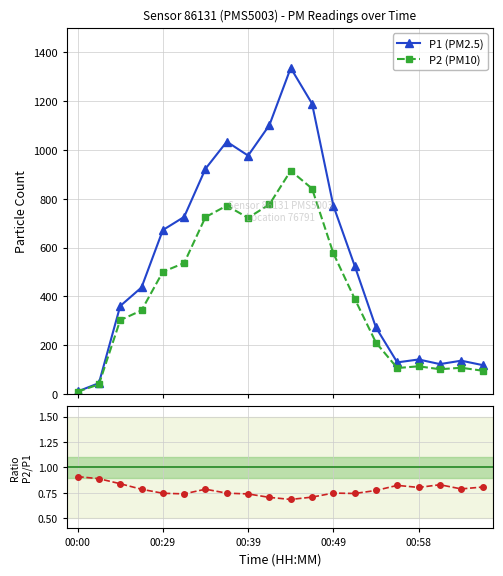

Which series has the largest total across all categories?

P1 (PM2.5)